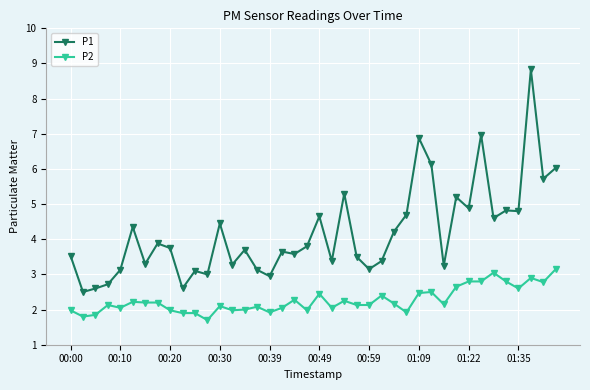

What is the average value of the P1 series?

4.2